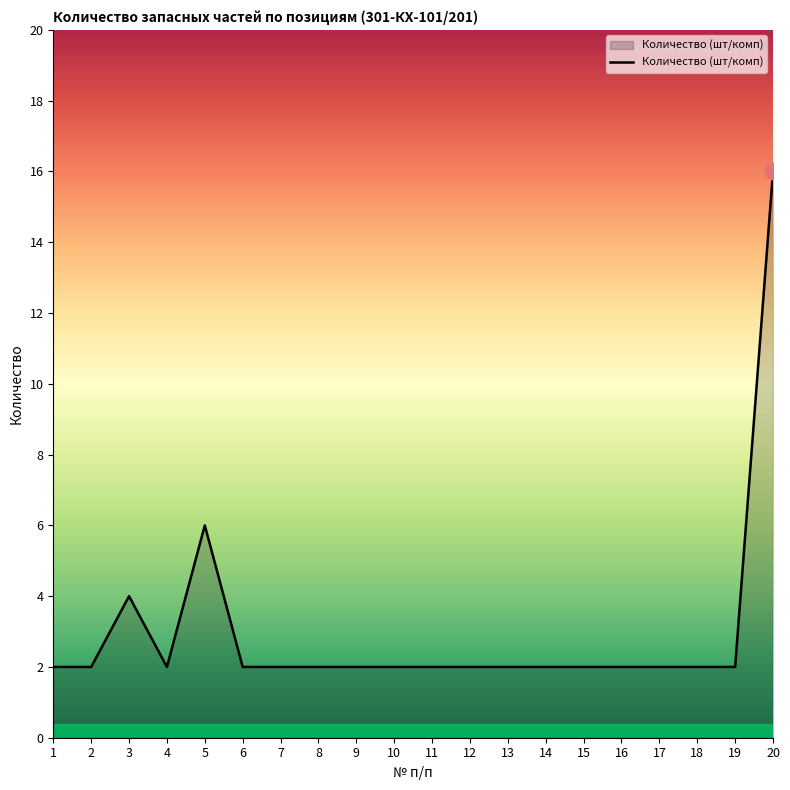

Reading left to right, extract all data points from this chart.

2	2	4	2	6	2	2	2	2	2	2	2	2	2	2	2	2	2	2	16